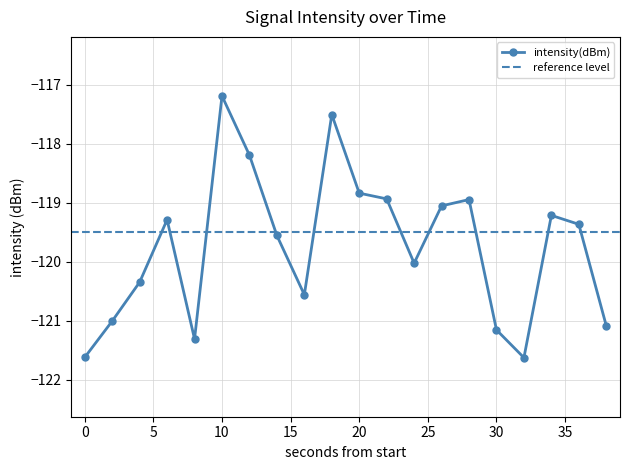

The value at 12 is -39.2. True or false?

False